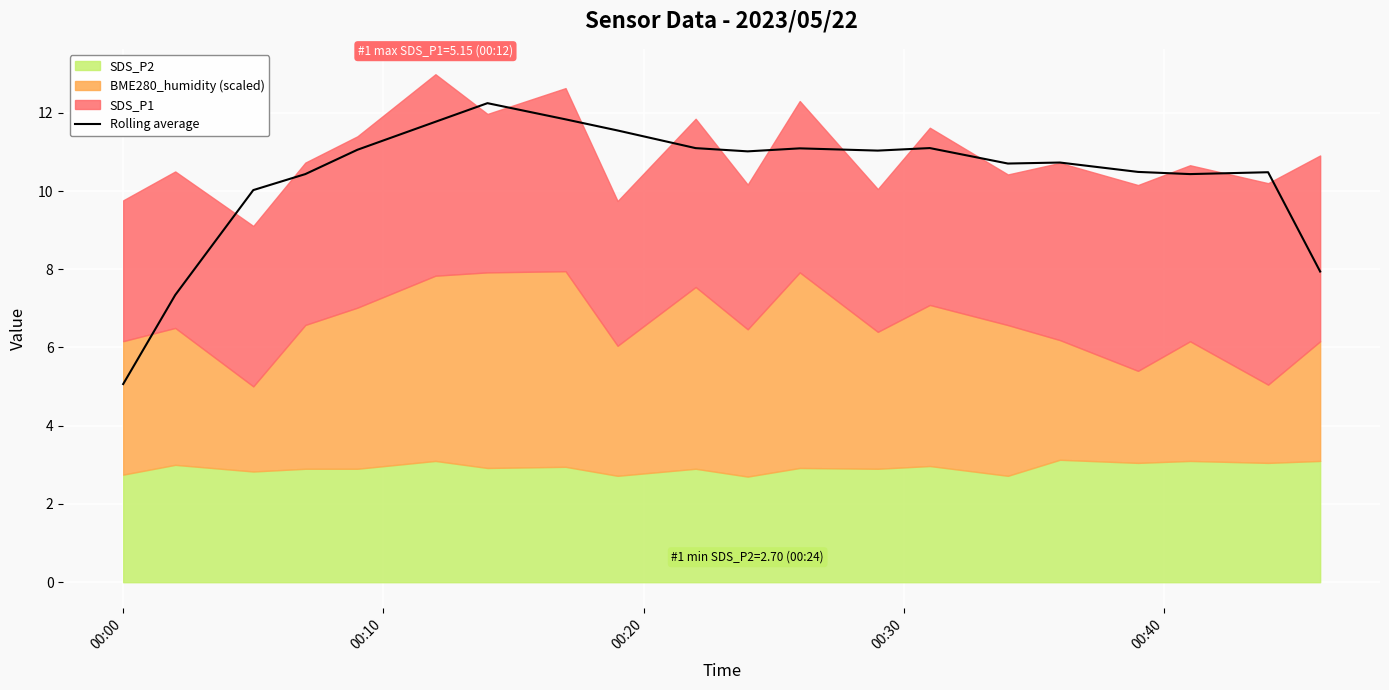

True or false: there are more than 0 points higher than both neighbors.

True